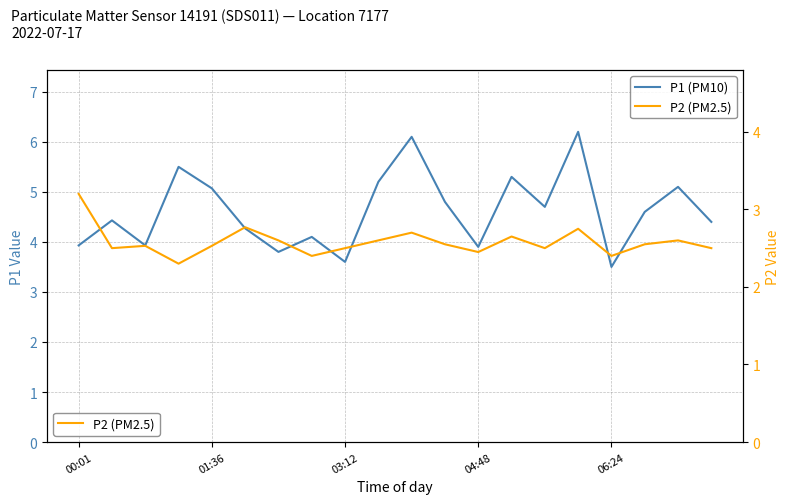

What is the sum of the P2 (PM2.5) values at 17 and 15?

5.3